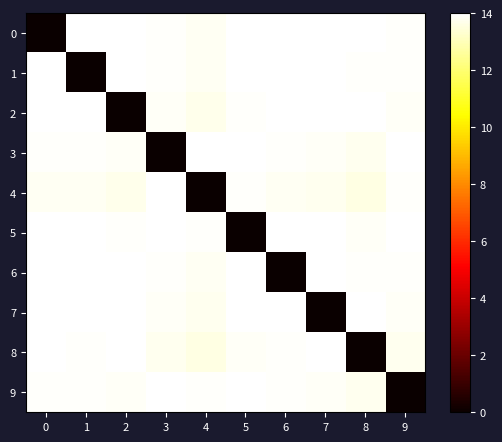

How many data points does each series have?

10